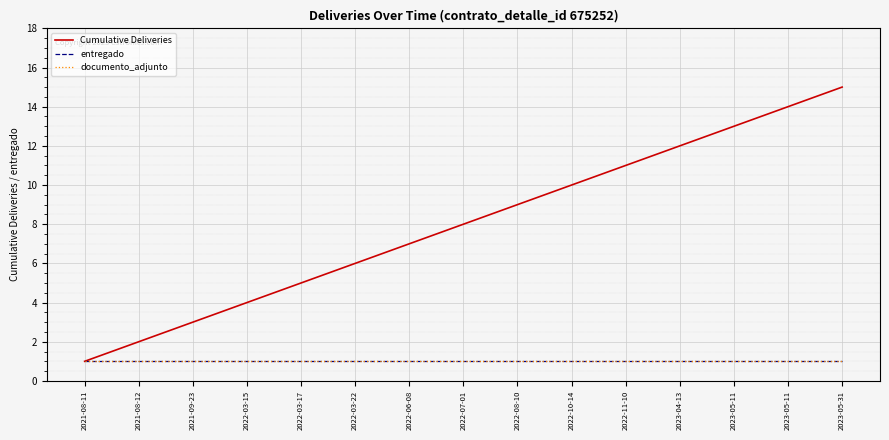

Is this an area chart (filled region under the line)?

No